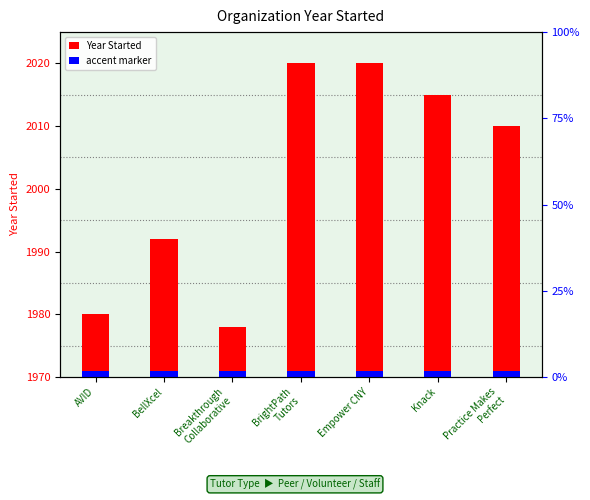

At which label does the data first exceed 40?

BrightPath
Tutors